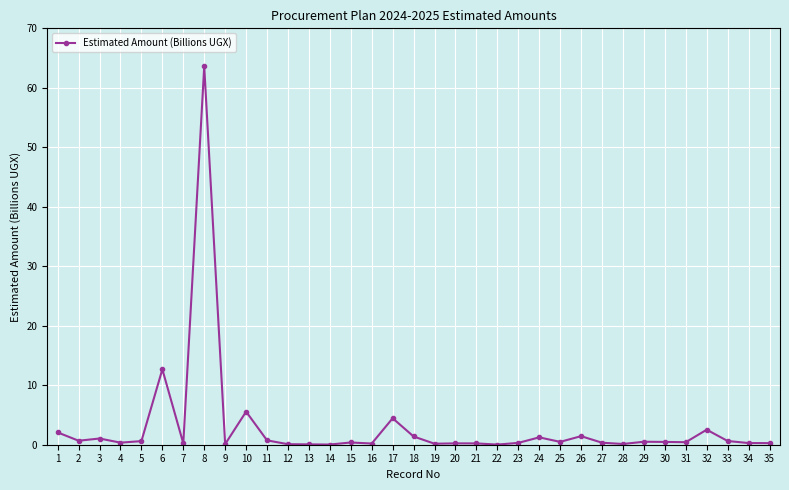

True or false: the data has more than 2 interior local peaks.

True